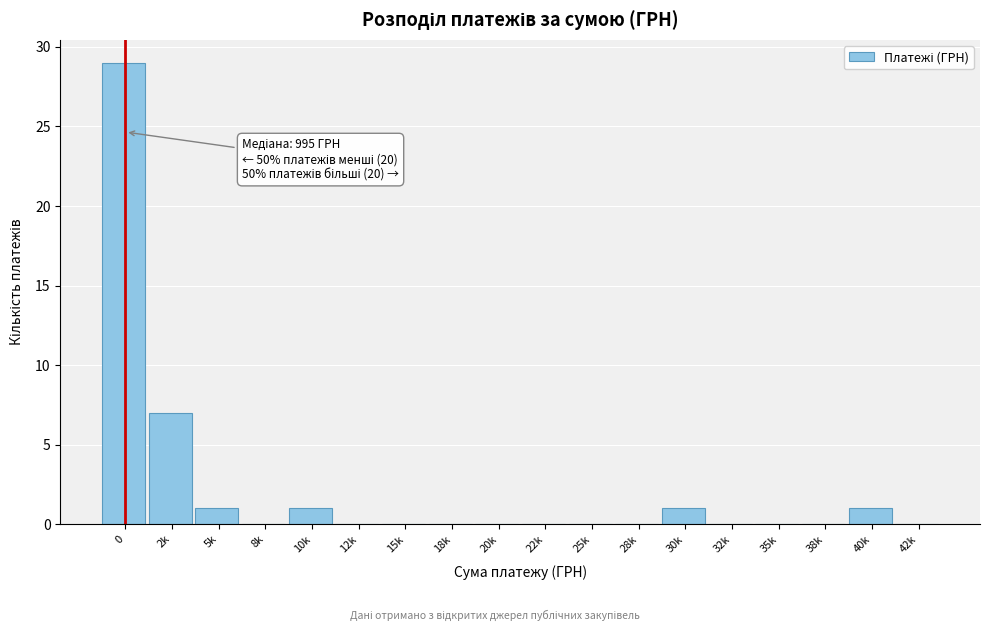

Reading left to right, what are all the values shown in this chart?

0=29	2k=7	5k=1	8k=0	10k=1	12k=0	15k=0	18k=0	20k=0	22k=0	25k=0	28k=0	30k=1	32k=0	35k=0	38k=0	40k=1	42k=0